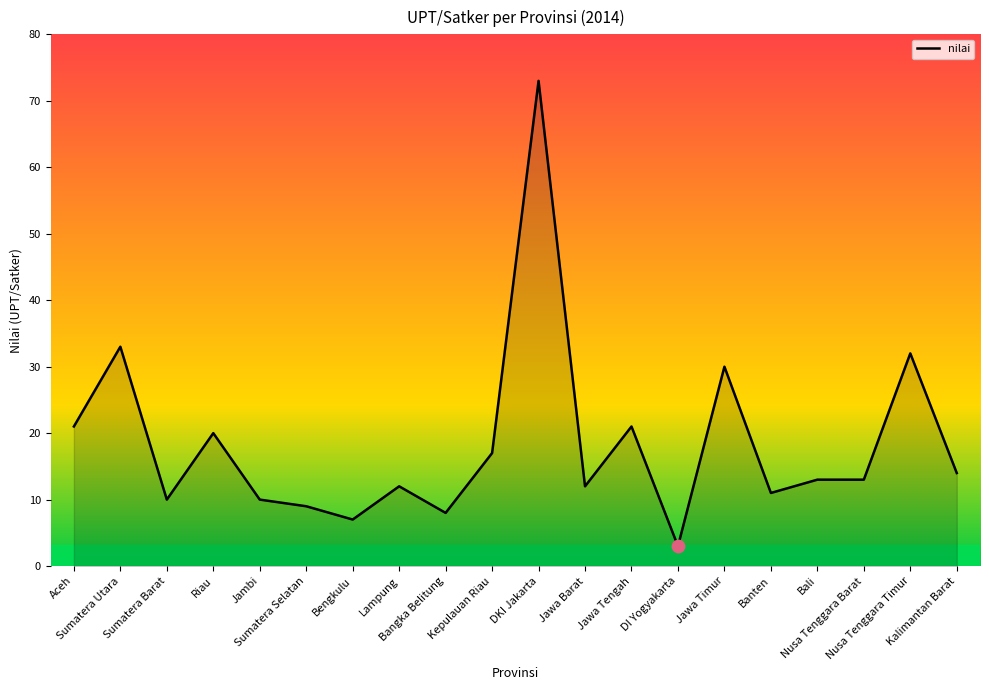

What is the change in value from Sumatera Utara to Sumatera Barat?

-23